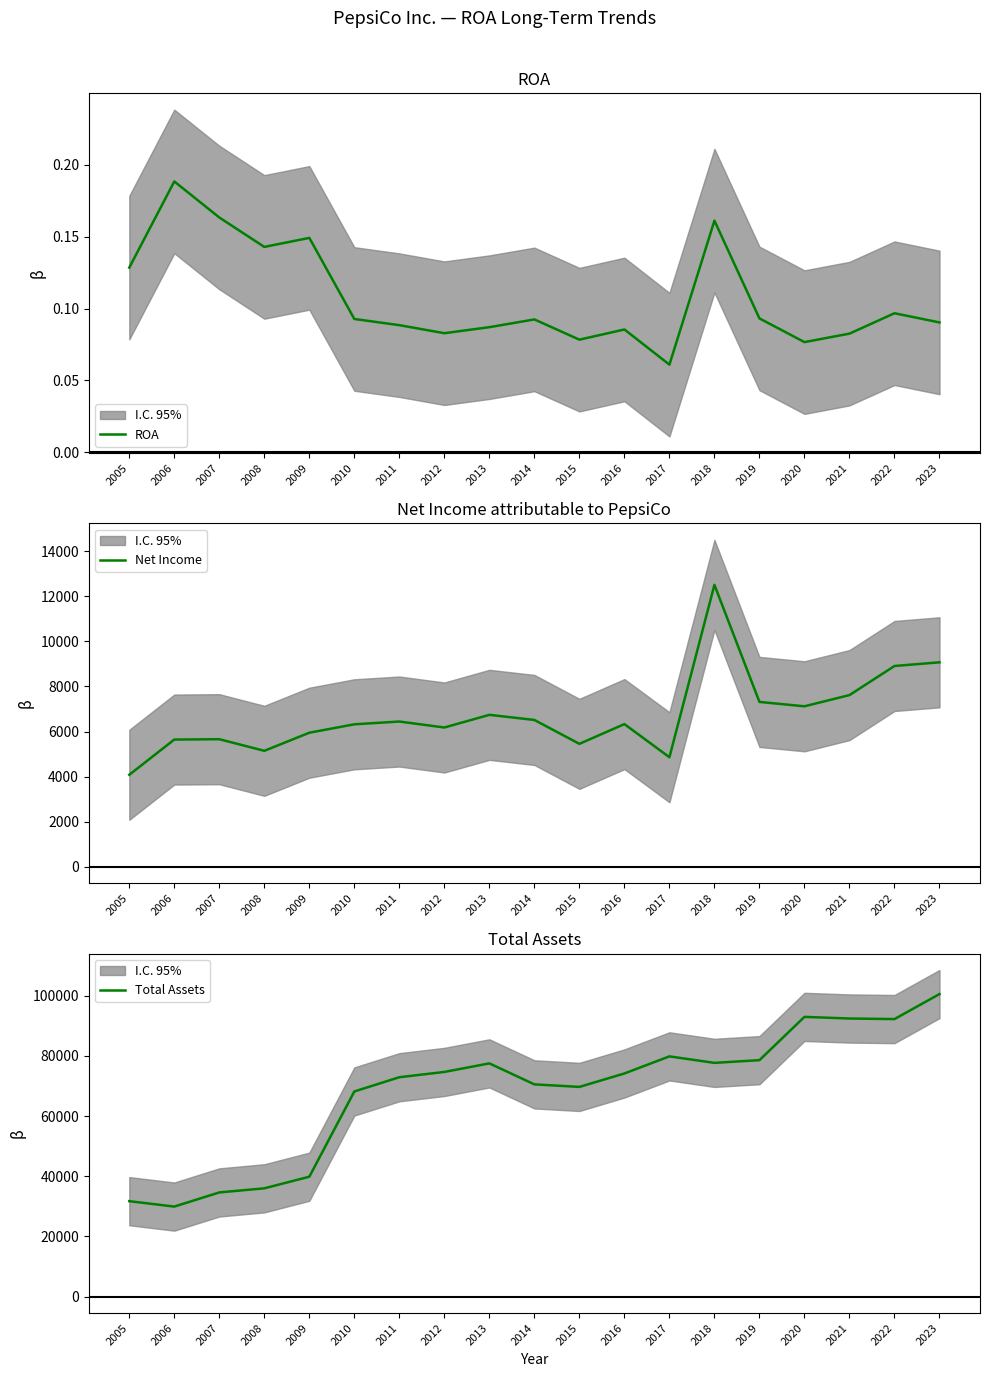

What is the value of the Net Income point at the 17th from the left?

7618.0